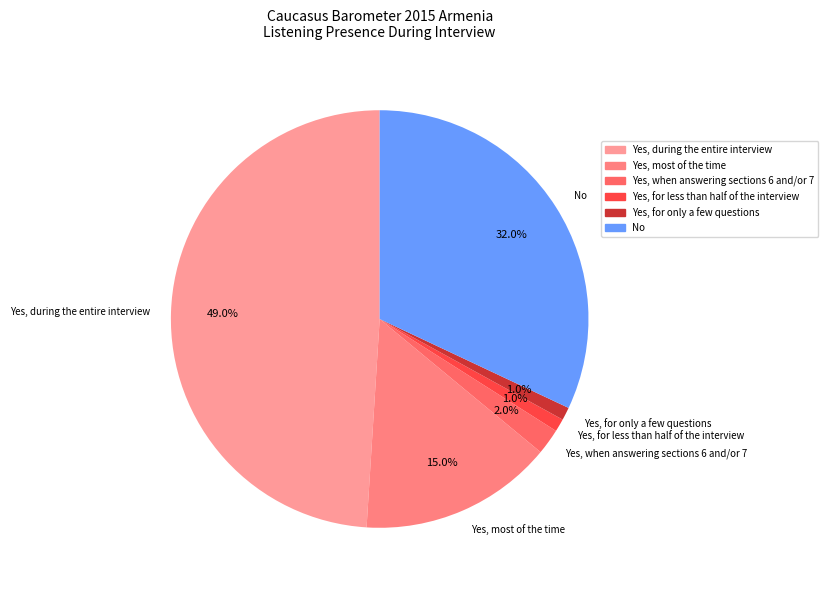

Which has a higher value, Yes, for only a few questions or Yes, when answering sections 6 and/or 7?

Yes, when answering sections 6 and/or 7